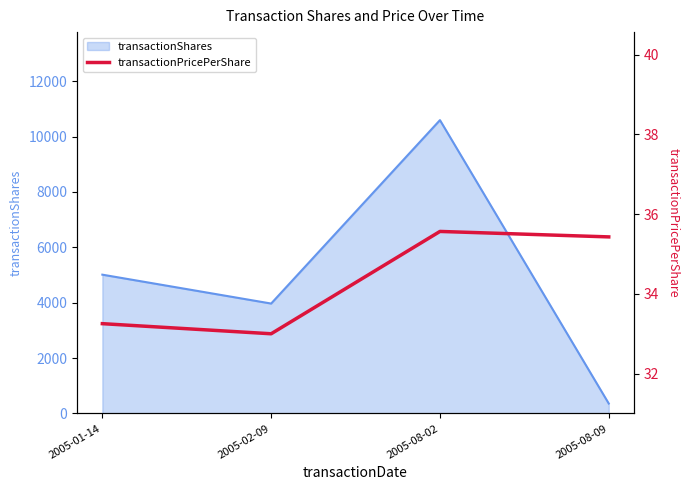

What is the label of the 1st point from the left?

2005-01-14